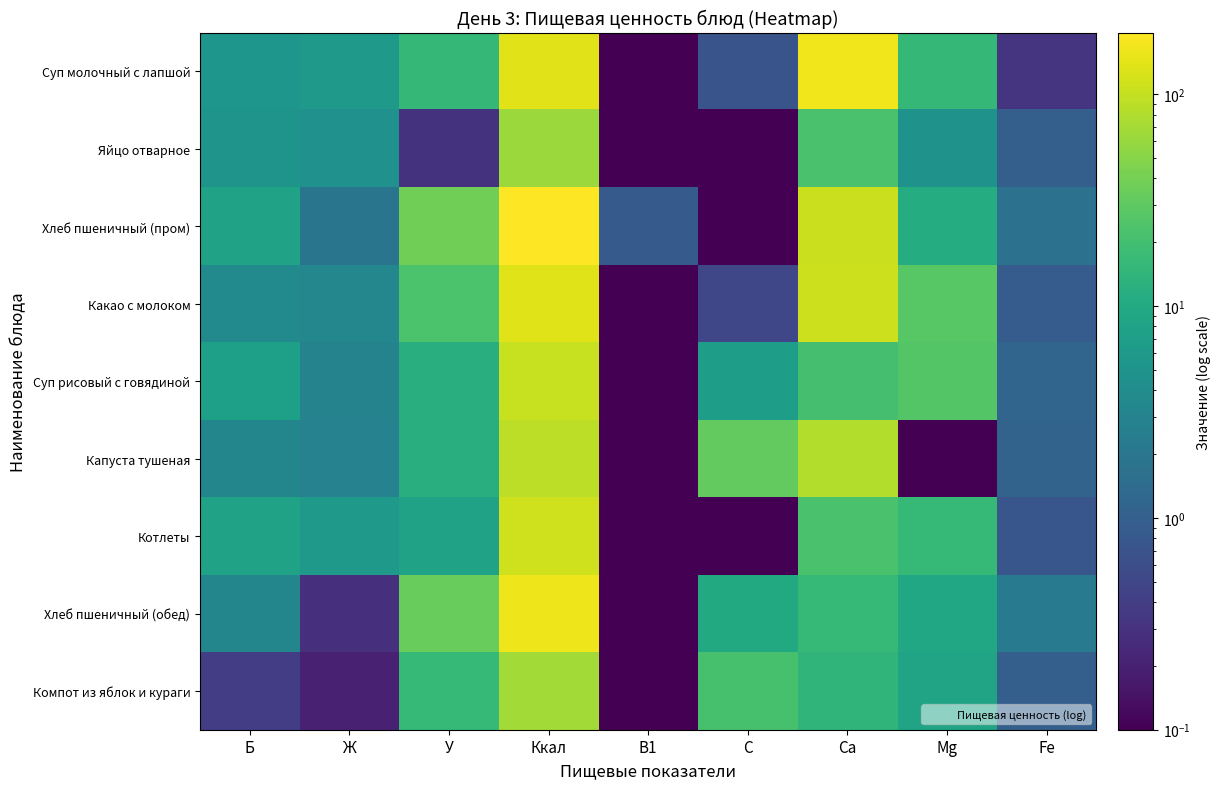

At how many categories does at least one series exceed 65?

2